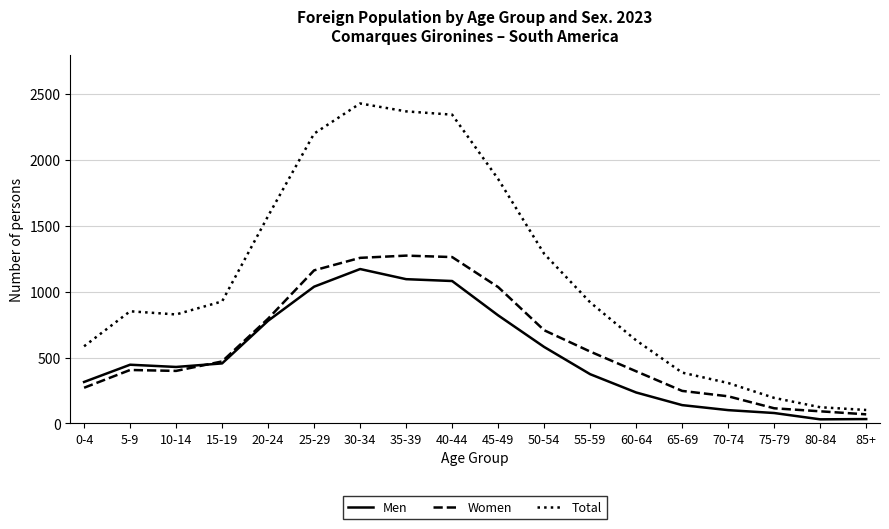

True or false: Total has a value of 382 at 15-19.

False